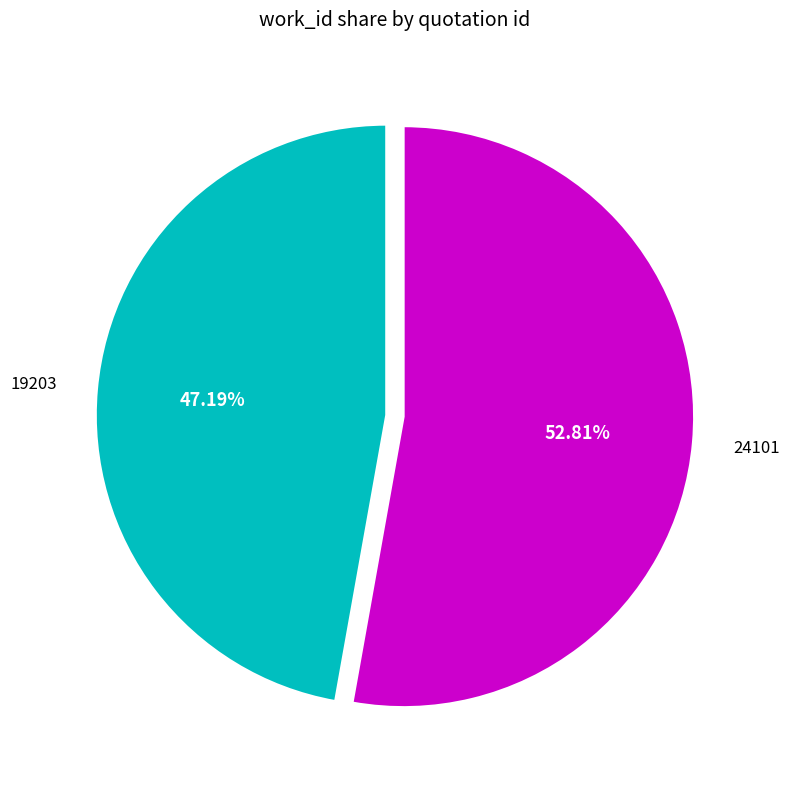

Does any single category account for the majority?

Yes